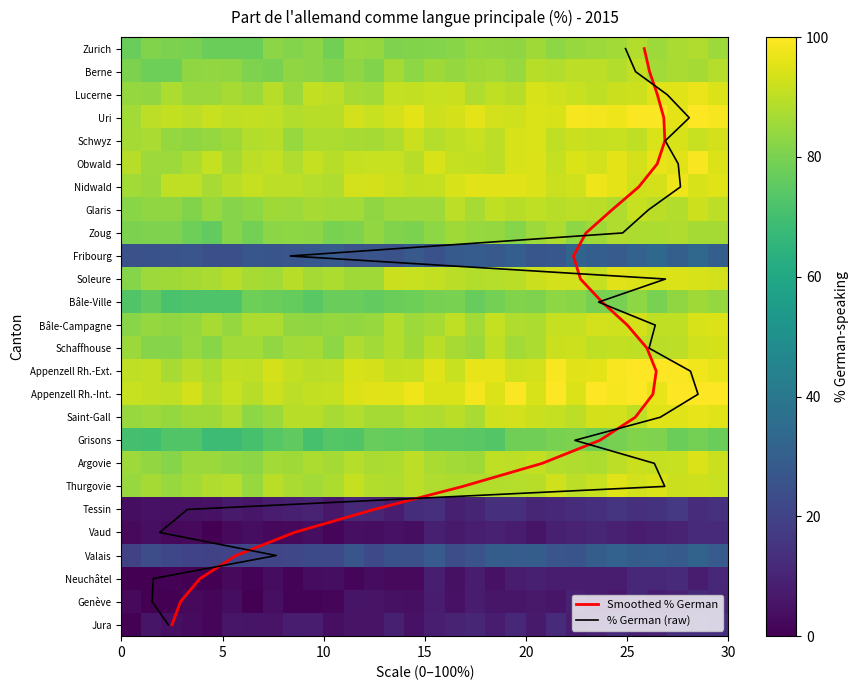

What is the difference between the second highest and minimum values?

88.7